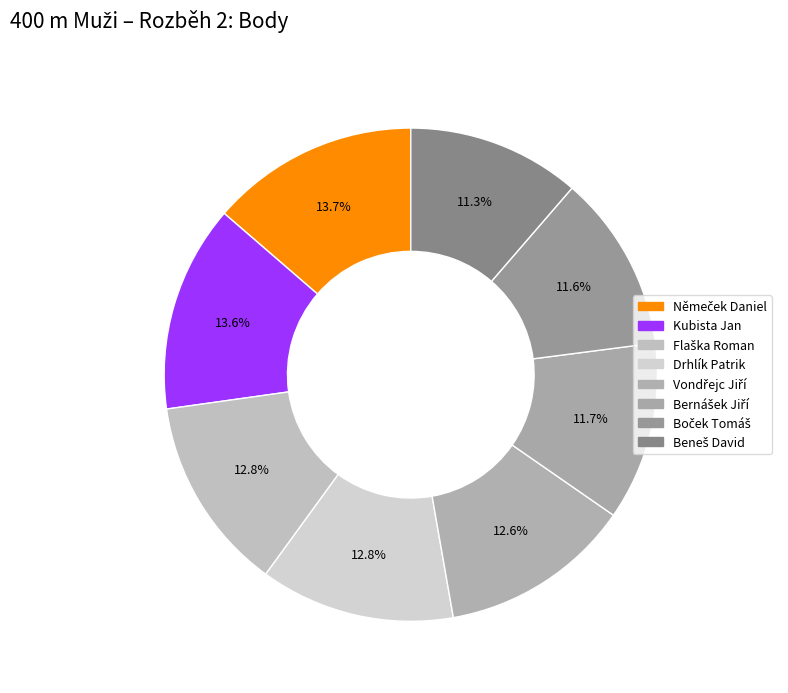

What is the ratio of the value at Boček Tomáš to the value at Bernášek Jiří?

1.0